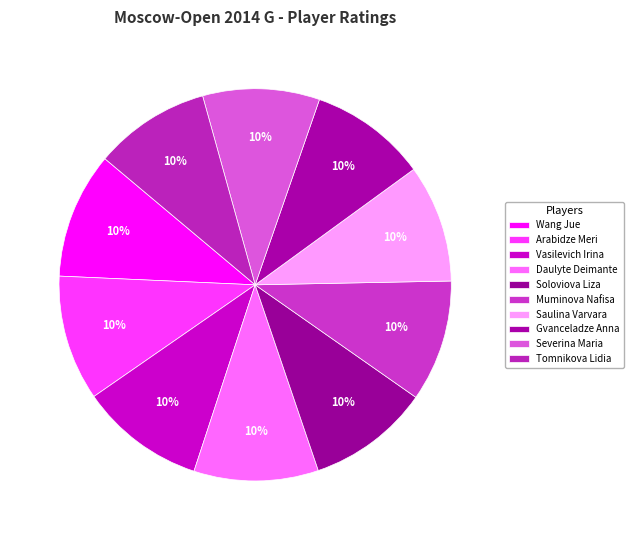

Approximately how many times larger is the value at Severina Maria compared to Saulina Varvara?

1.0